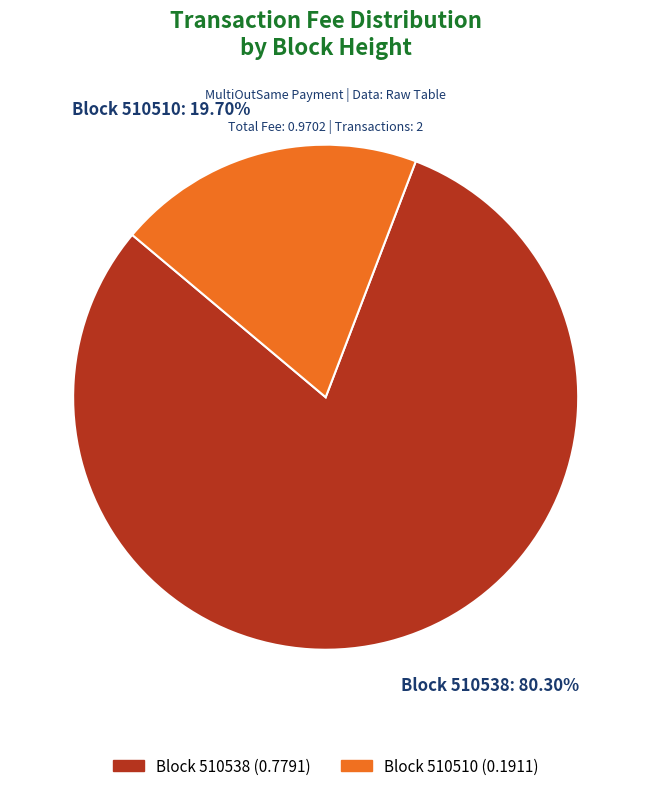

Rank the categories by value from highest to lowest.

Block 510538, Block 510510